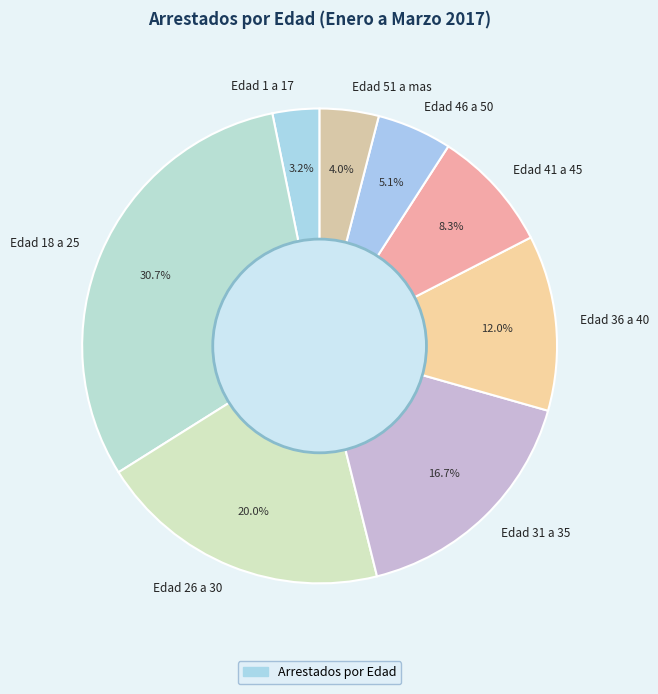

Is it true that Edad 41 a 45 is 8% of the pie?

True